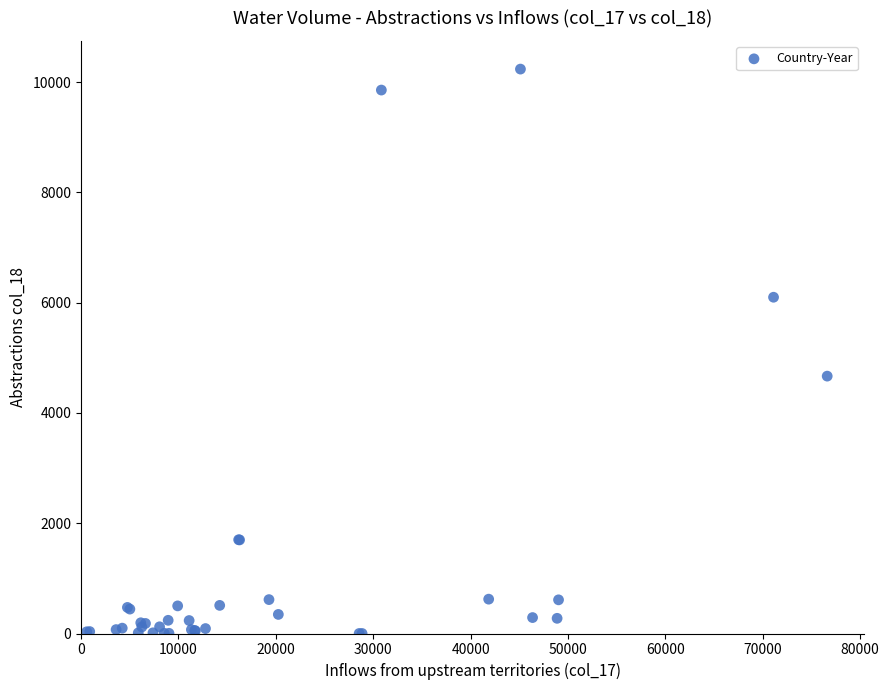

What Y value in the scatter plot is closest to 5118?

4667.4